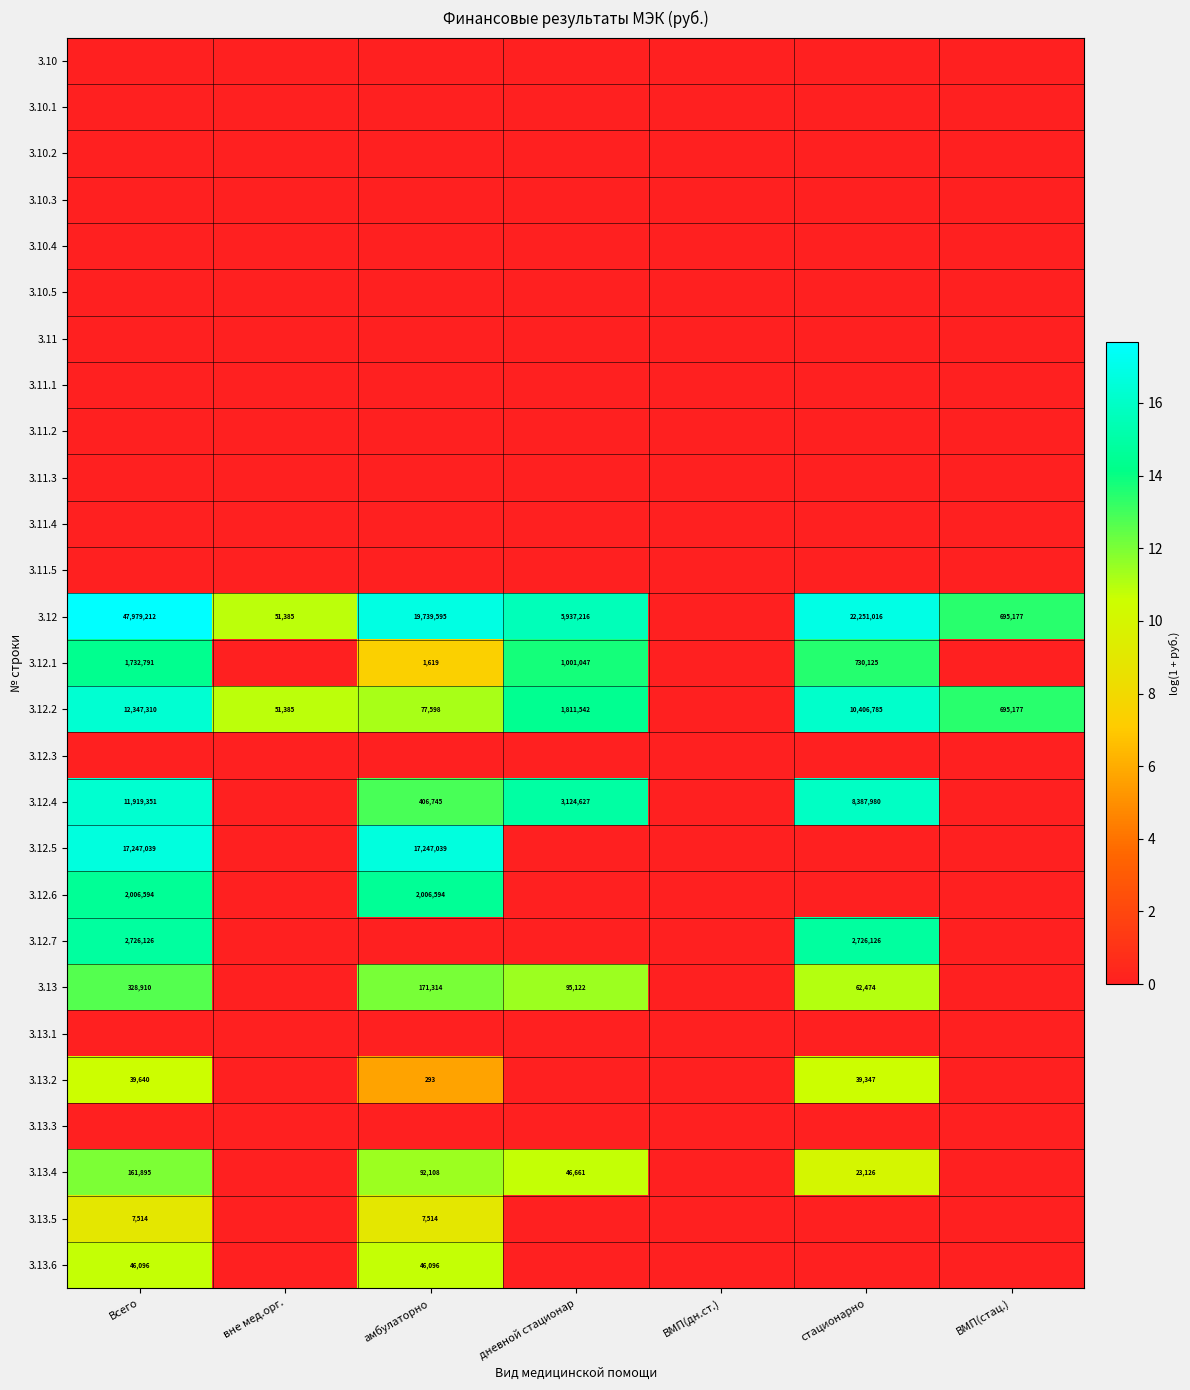

Is it true that 3.12.7 equals 4013978 at стационарно?

False